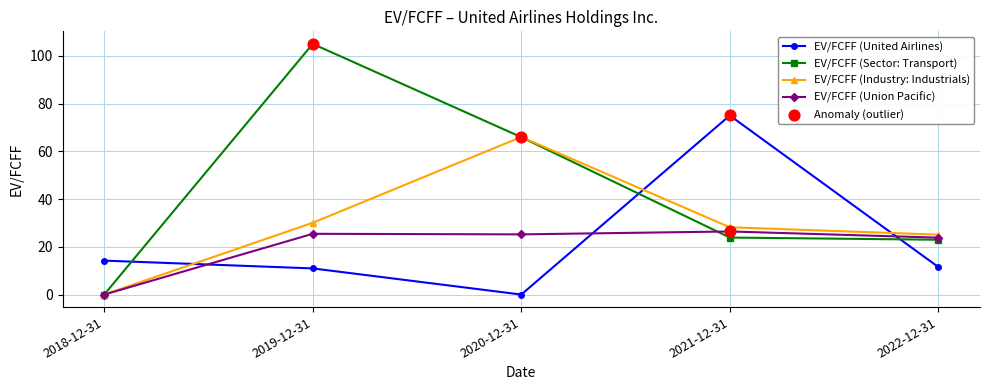

Which series changed the most between 2018-12-31 and 2019-12-31?

EV/FCFF (Sector: Transport)